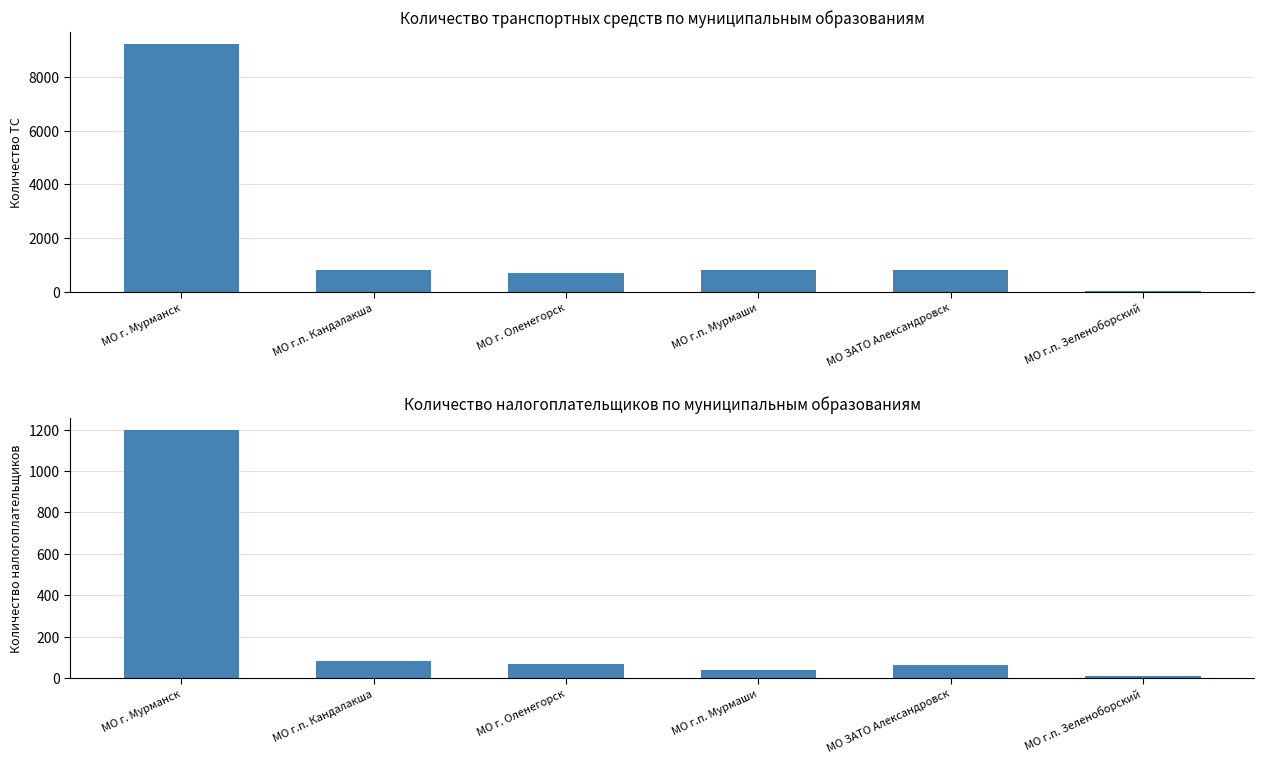

Read the Кол-во нал-щиков value at МО г.п. Мурмаши, to the nearest 10.

40